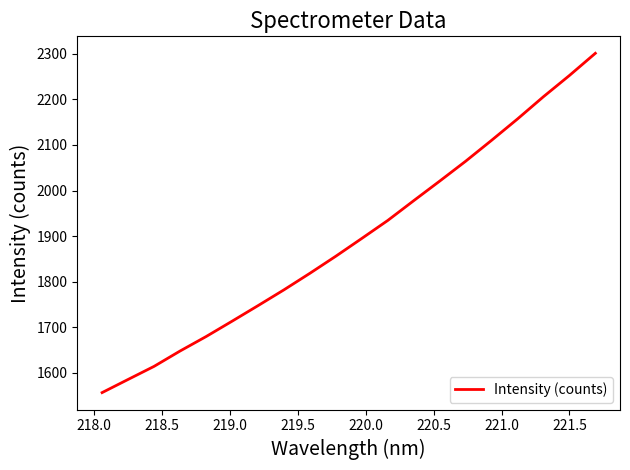

What is the difference between the maximum and minimum values?

743.9